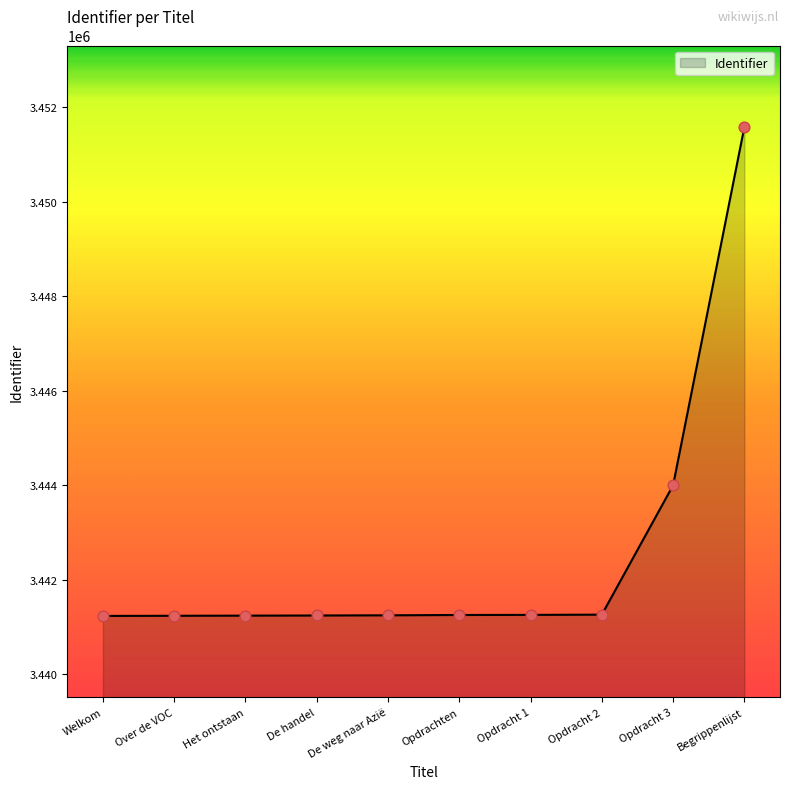

Approximately how many times larger is the value at Opdracht 3 compared to Het ontstaan?

1.0